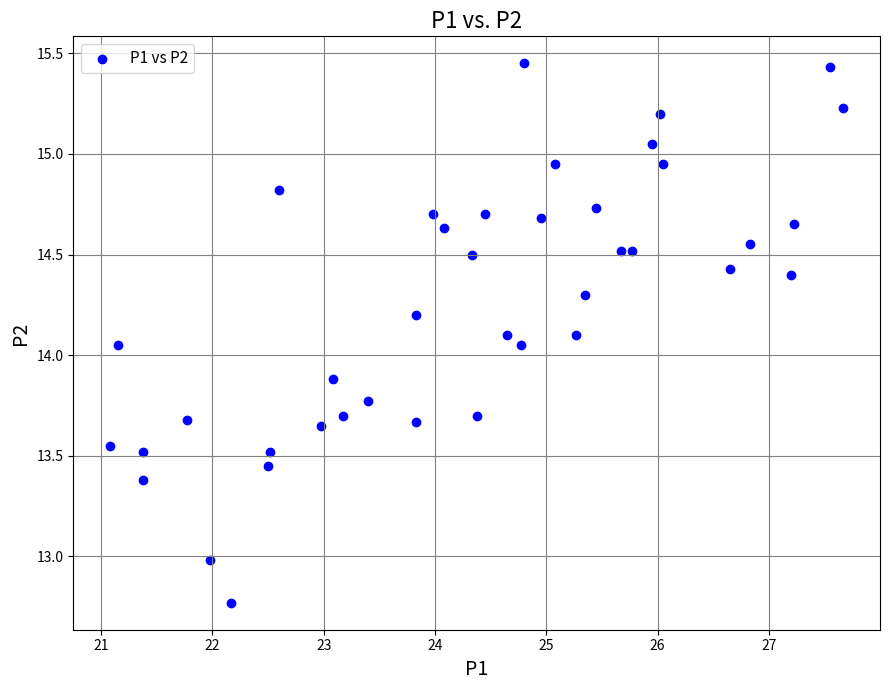

What is the range of X values (max minus min)?

6.6